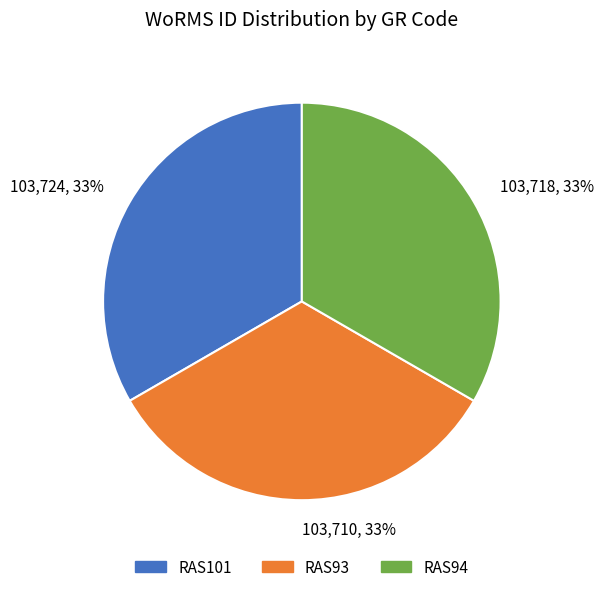

To the nearest percent, what portion does RAS93 represent?

33%